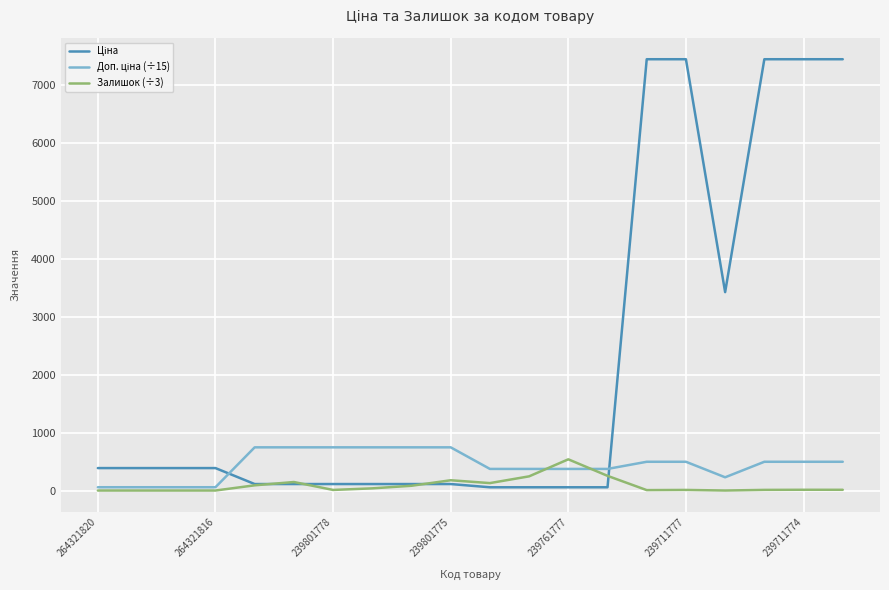

What is the highest value of the Залишок (÷3) series?

538.0